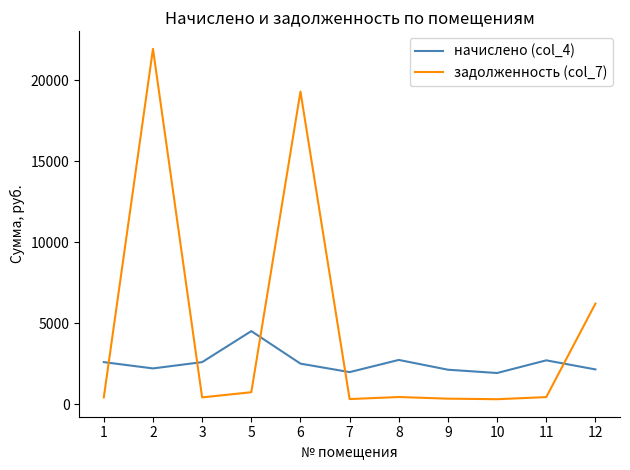

List the series in order of their peak value, lowest first.

начислено (col_4), задолженность (col_7)